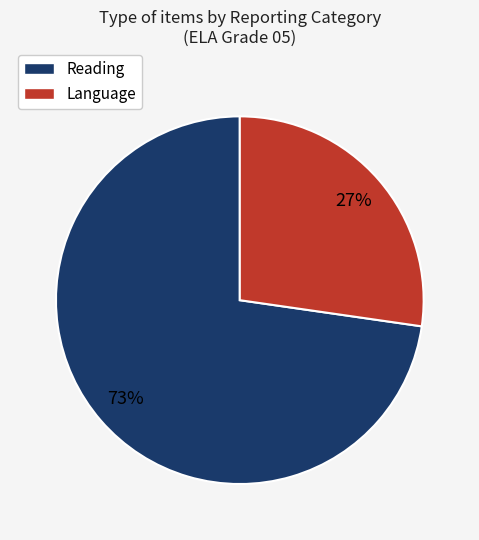

Rank the categories by value from lowest to highest.

Language, Reading